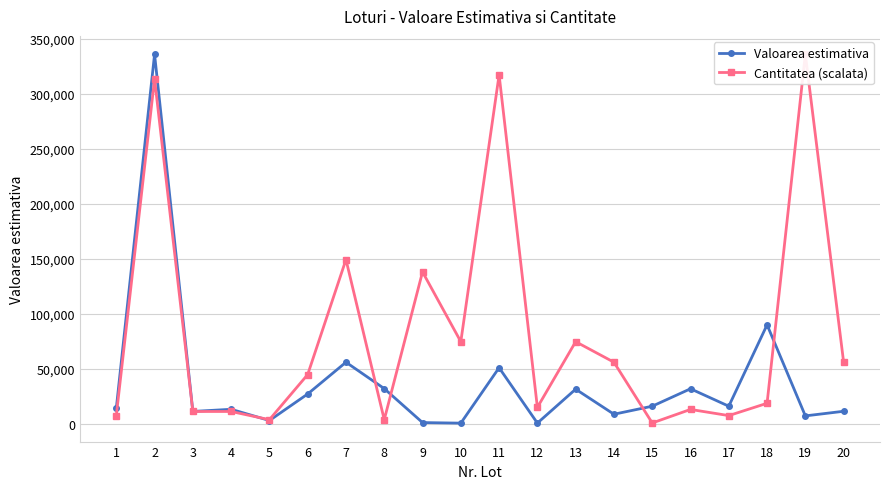

What are all the series names shown in the legend?

Valoarea estimativa, Cantitatea (scalata)